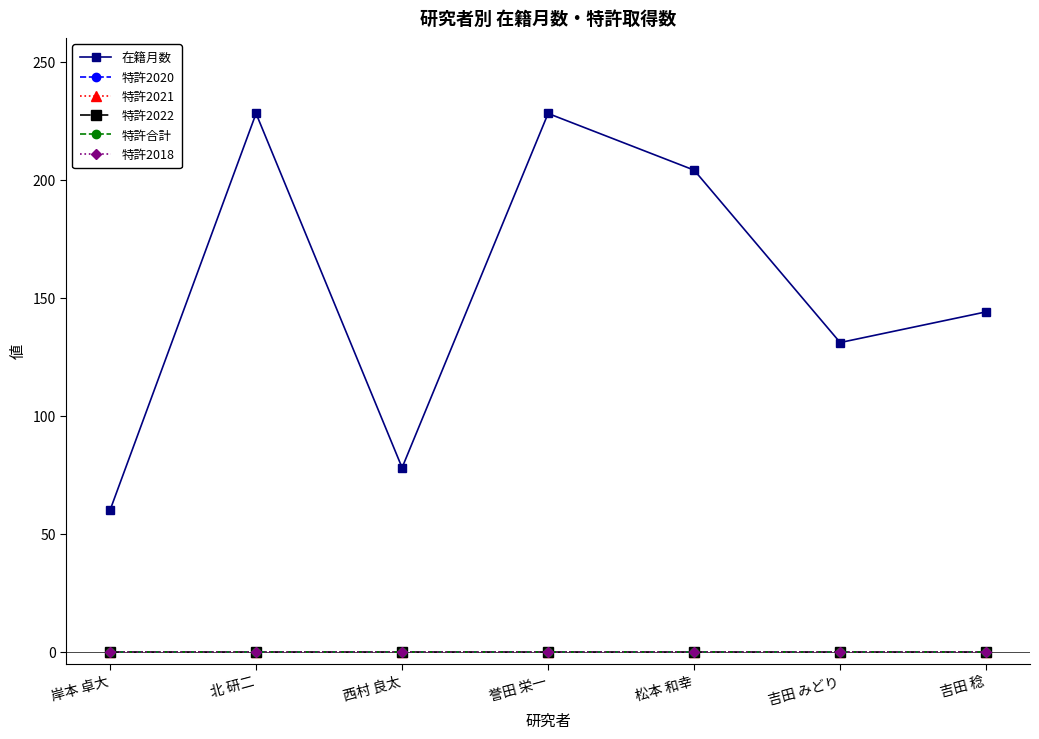

What is the total value across all series at 松本 和幸?

204